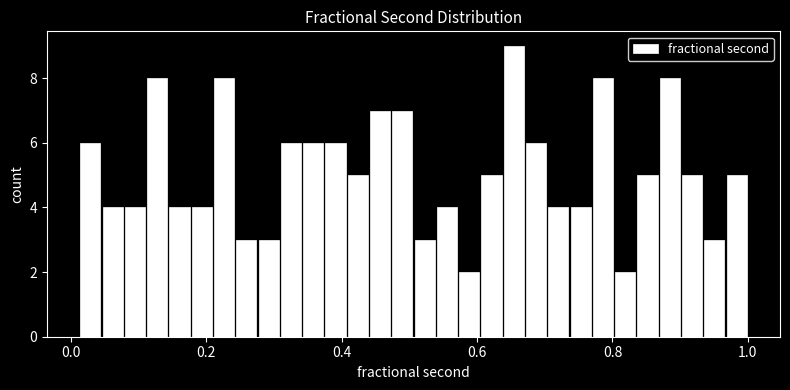

Around what value on the x-axis is the tallest bar? Give the approximate position of its centre, as read against the axis.

0.66